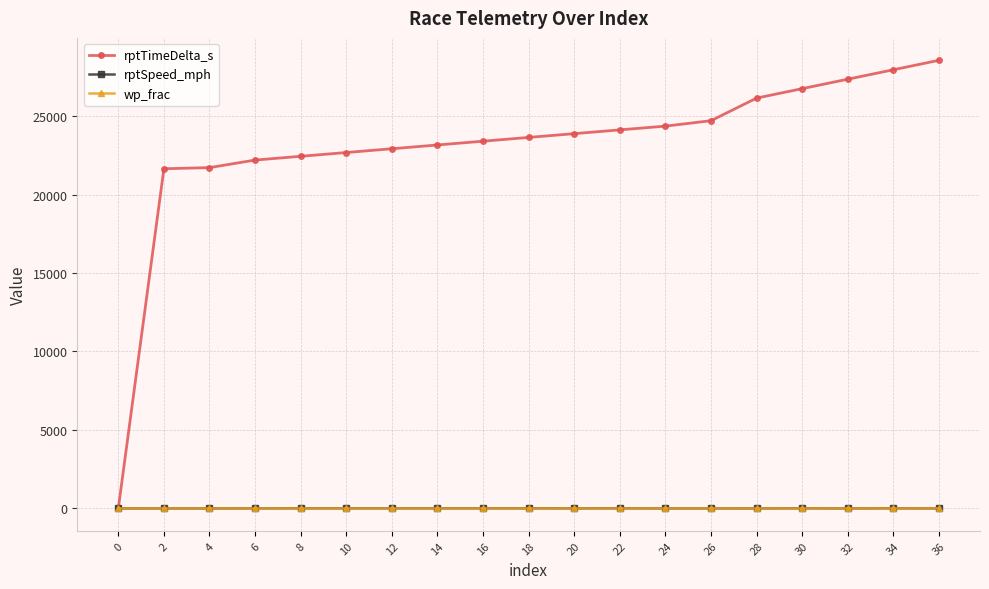

Which series has the largest total across all categories?

rptTimeDelta_s